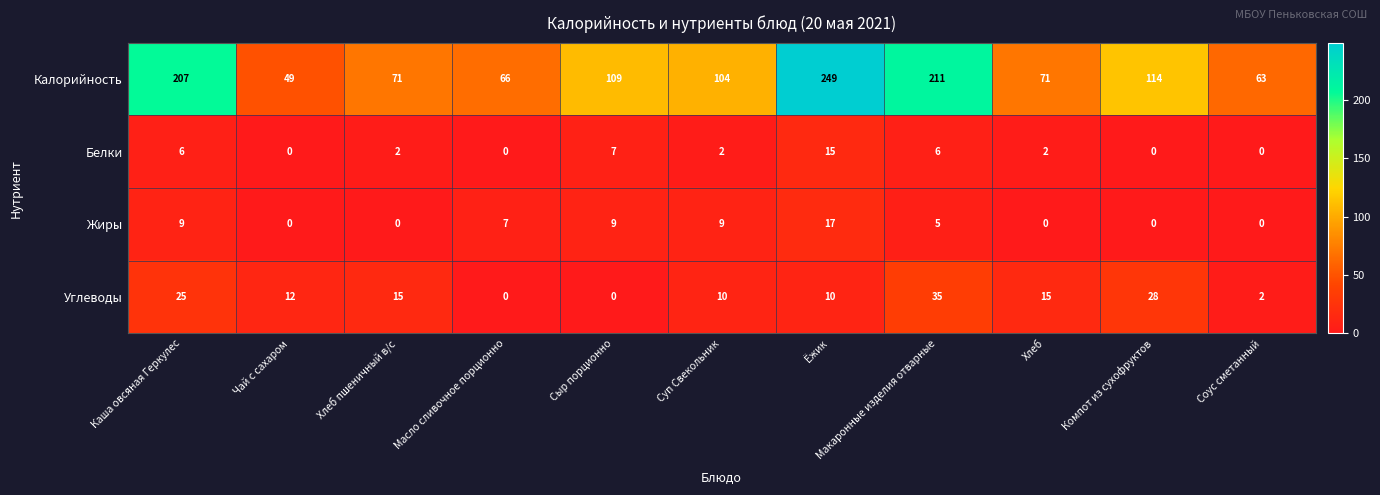

What is the sum of all Углеводы values?

152